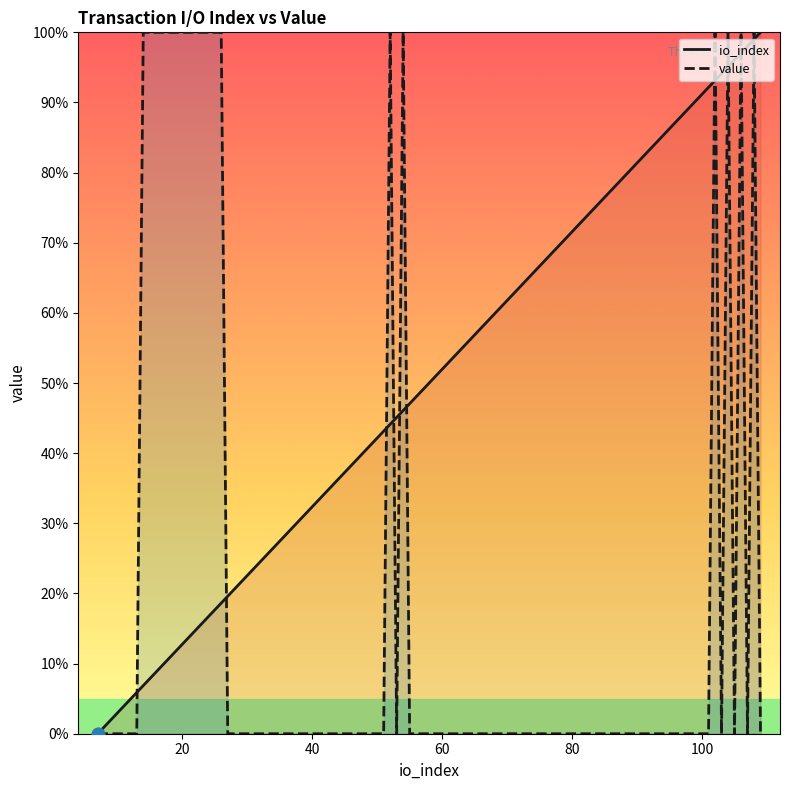

Which series contains the lowest Y value?

io_index